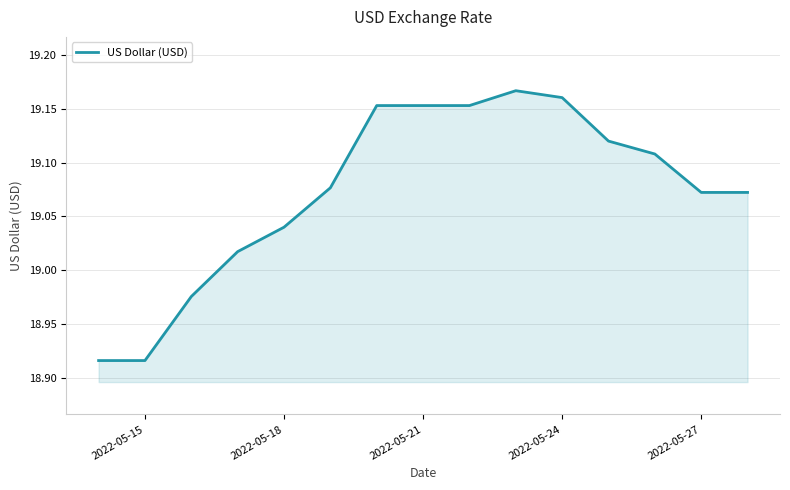

What is the difference between the maximum and minimum values?

0.3